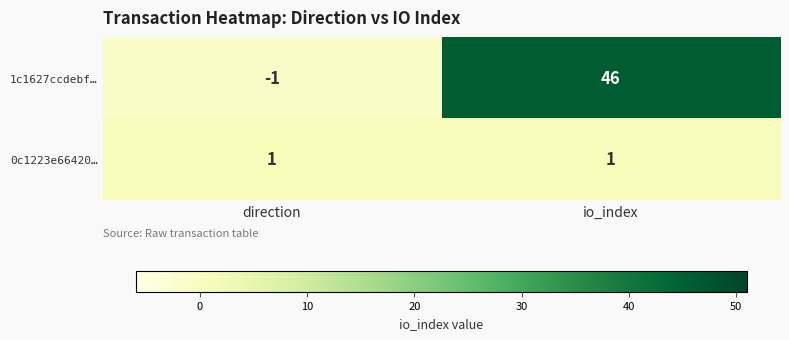

At how many categories does at least one series exceed 25?

1